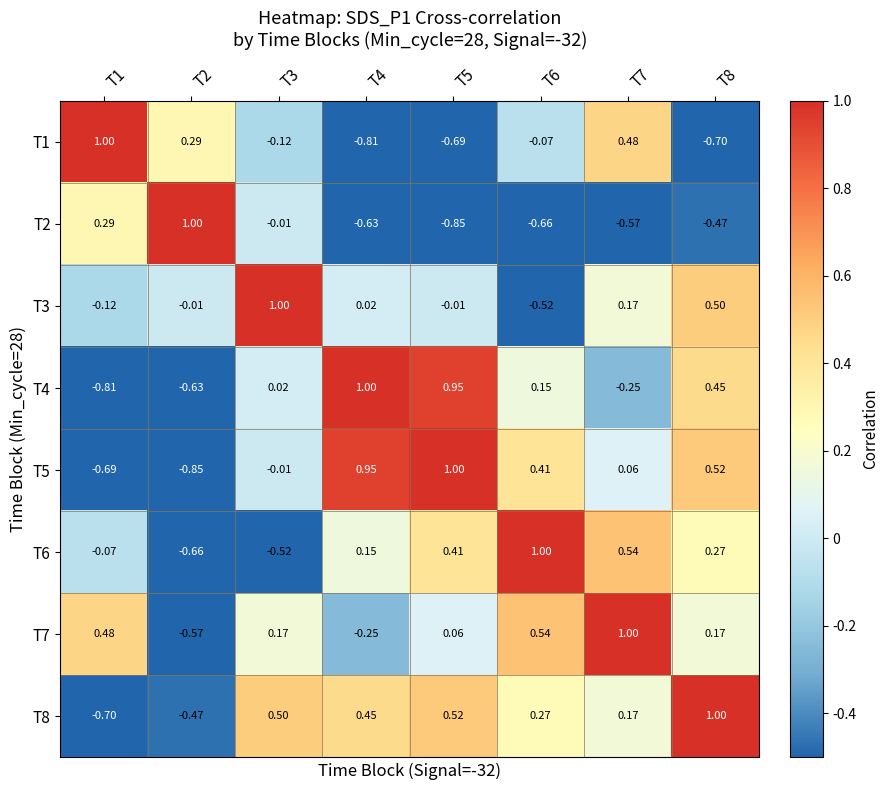

Count the number of categories in the chart.

8